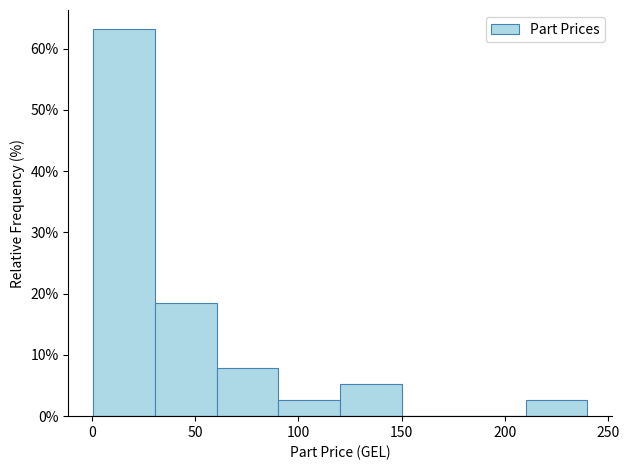

What is the height of the bar covering 210 to 240 on the x-axis? Neither the bar edges nor the heights are printed on the chart, so give them approximately, as read against the axes.

3